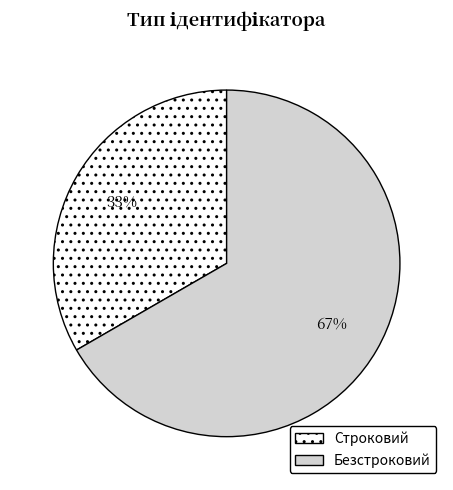

To the nearest percent, what is the average slice percentage?

50%